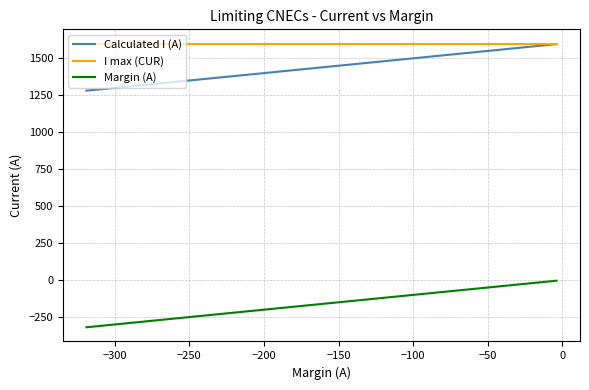

True or false: Calculated I (A) and I max (CUR) cross at least once.

False